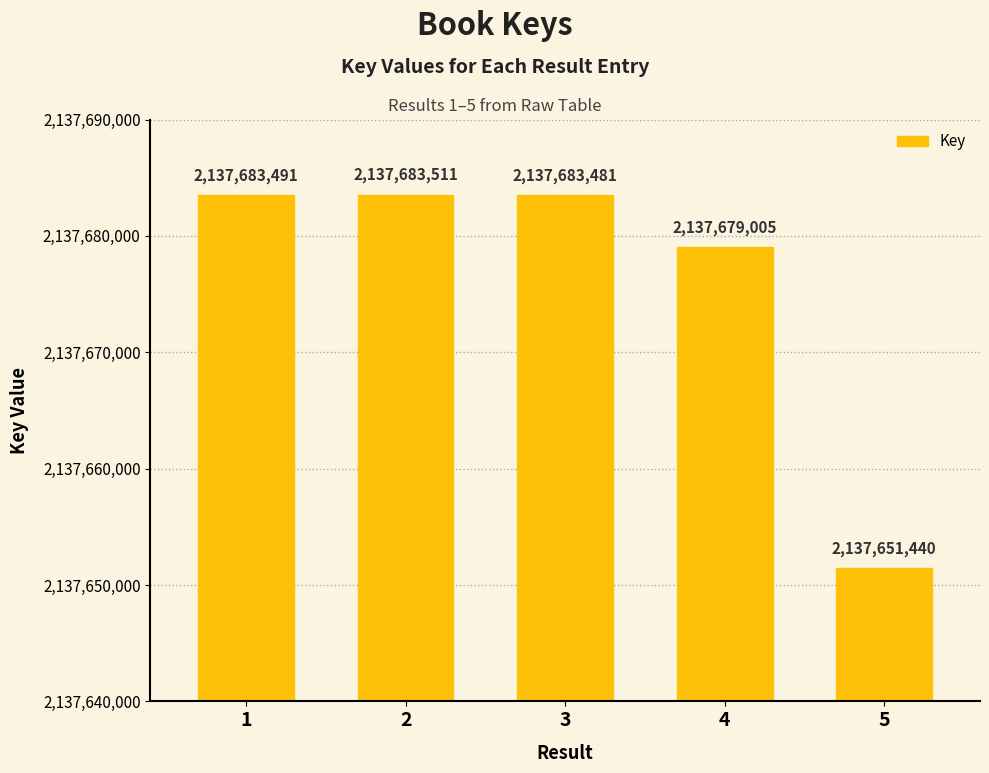

Which label corresponds to the smallest value in the chart?

5